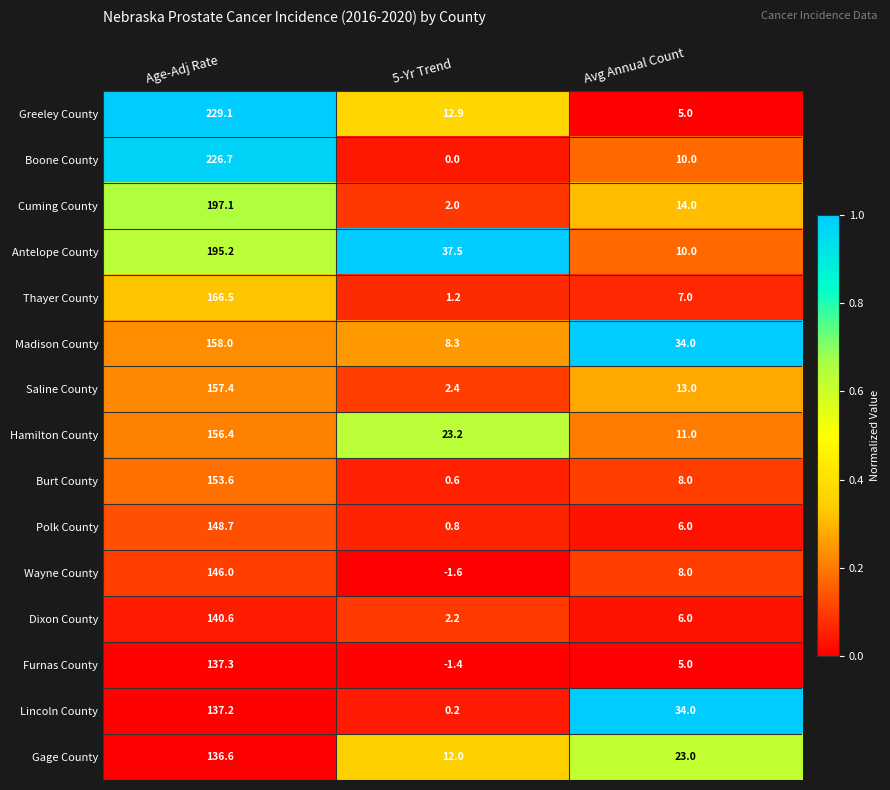

What is the sum of the Madison County values at 5-Yr Trend and Age-Adj Rate?

166.3